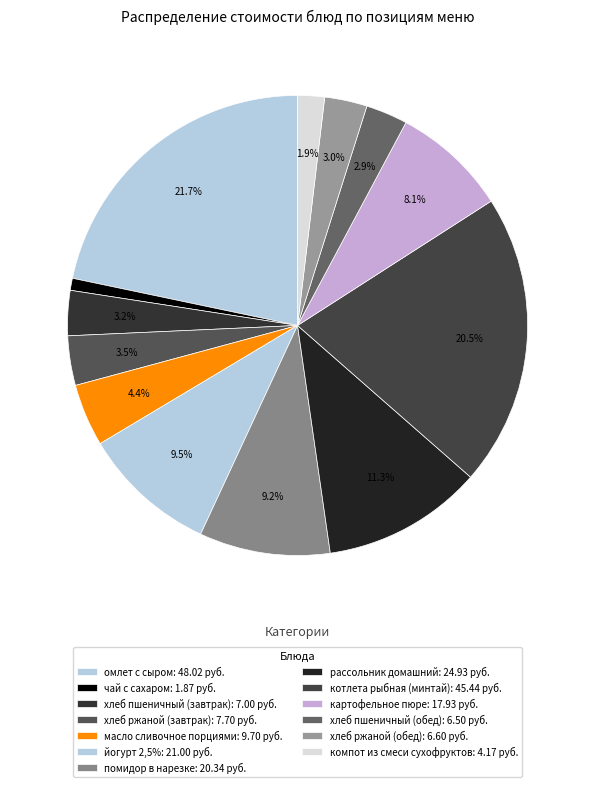

Rank the categories by value from lowest to highest.

чай с сахаром, компот из смеси сухофруктов, хлеб пшеничный (обед), хлеб ржаной (обед), хлеб пшеничный (завтрак), хлеб ржаной (завтрак), масло сливочное порциями, картофельное пюре, помидор в нарезке, йогурт 2,5%, рассольник домашний, котлета рыбная (минтай), омлет с сыром